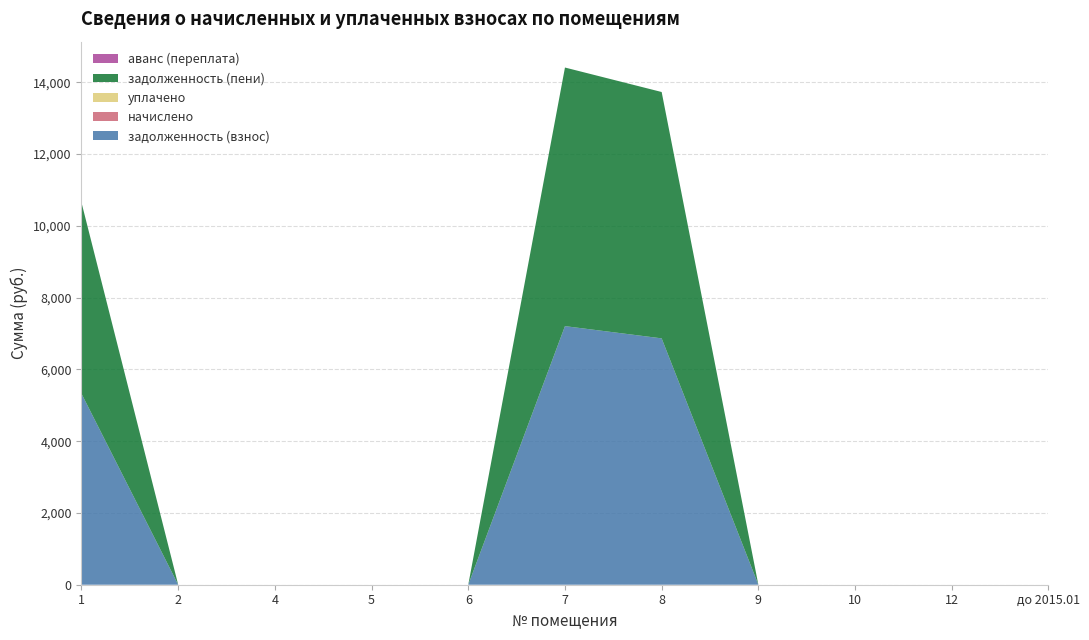

Reading left to right, extract all data points from this chart.

задолженность (взнос): 5324	0	0	0	0	7205	6864	0	0	0	0
начислено: 0	0	0	0	0	0	0	0	0	0	0
уплачено: 0	0	0	0	0	0	0	0	0	0	0
задолженность (пени): 5324	0	0	0	0	7205	6864	0	0	0	0
аванс (переплата): 0	0	0	0	0	0	0	0	0	0	0